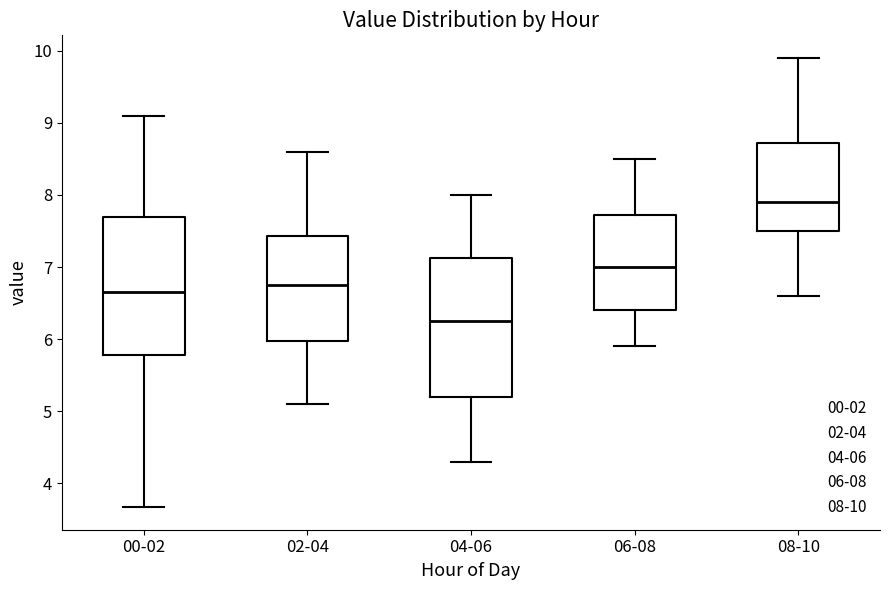

Which box's median line is the highest?

08-10